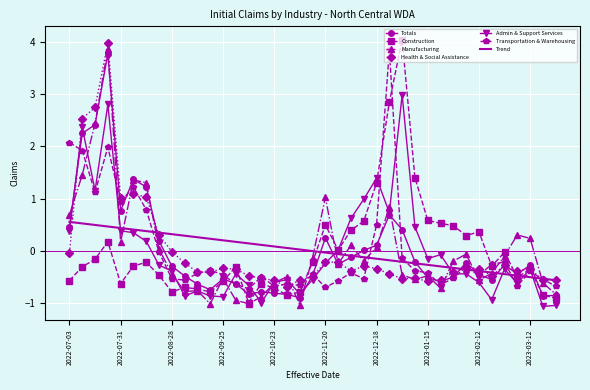

What is the maximum value for Manufacturing?

3.9